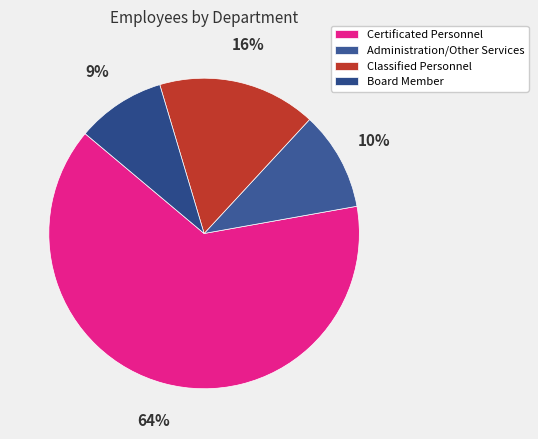

To the nearest percent, what percentage of the pie is Certificated Personnel?

64%